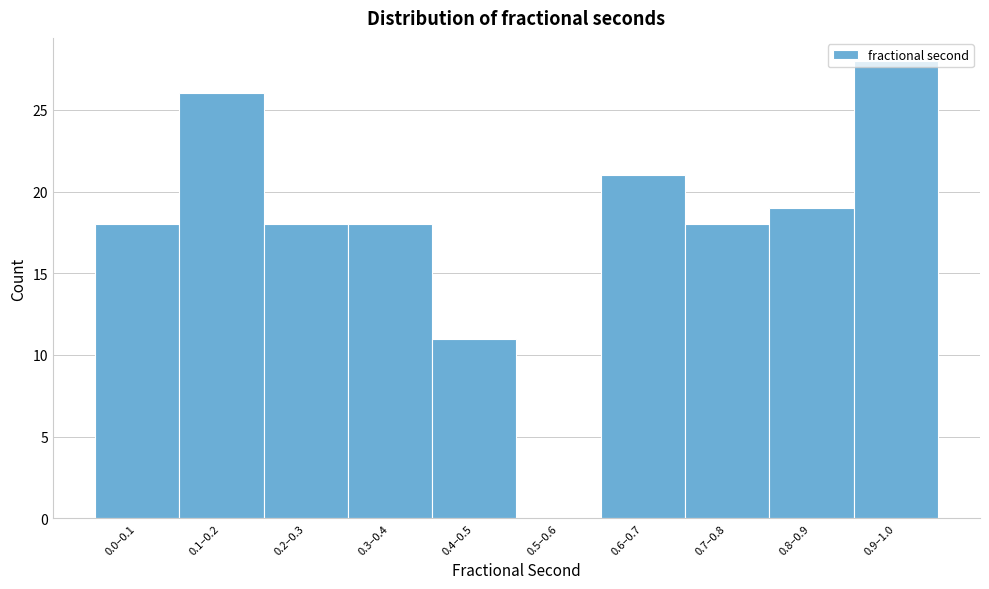

What value does the data have at 0.4–0.5?

11